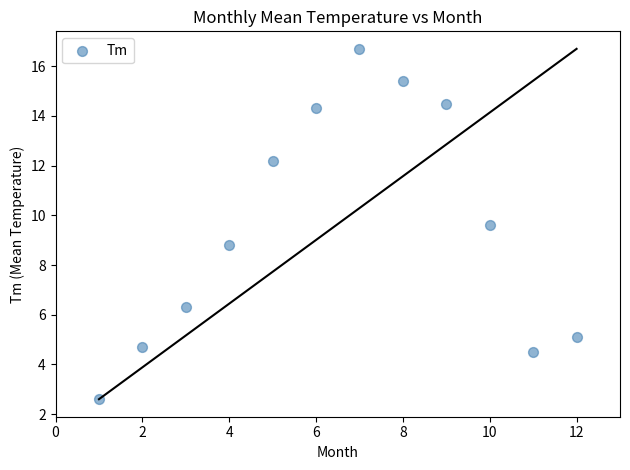

What Y value in the scatter plot is closest to 9?

8.8